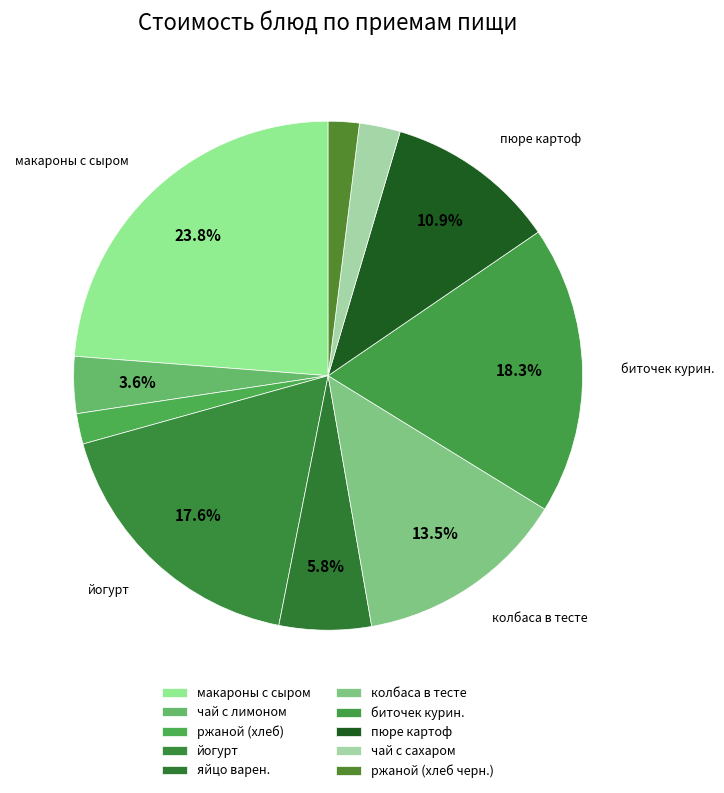

What is the largest slice in the pie chart?

макароны с сыром